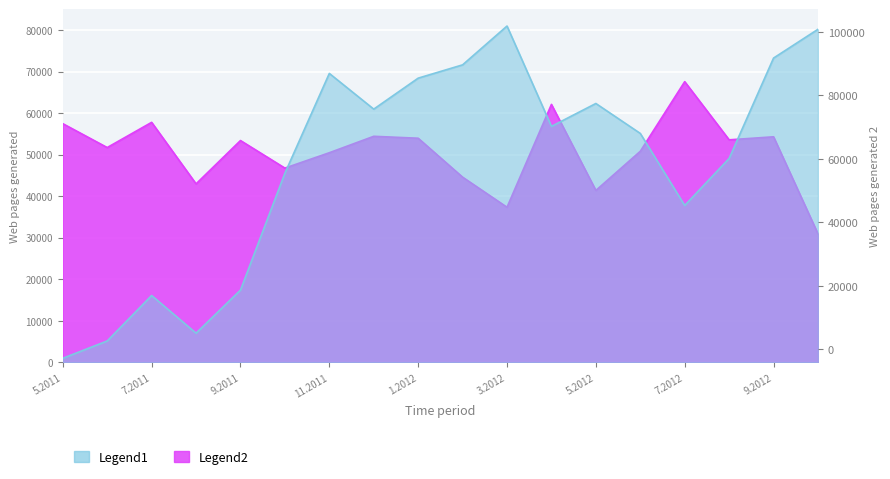

Which series has the largest range (max minus min)?

Legend1